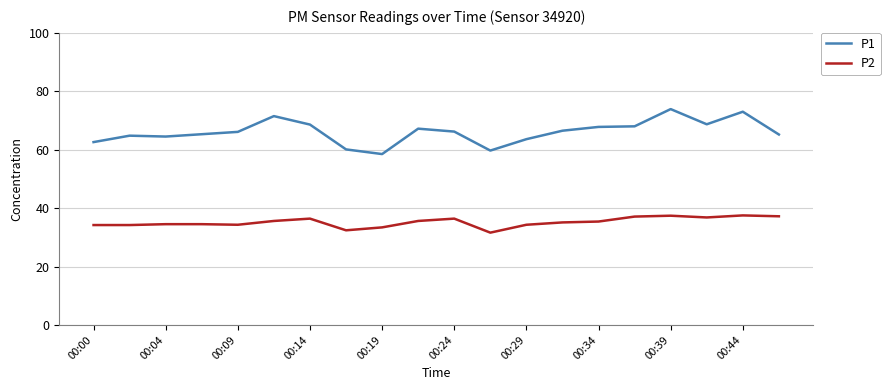

What is the difference between the maximum and minimum values in the P1 series?

15.4